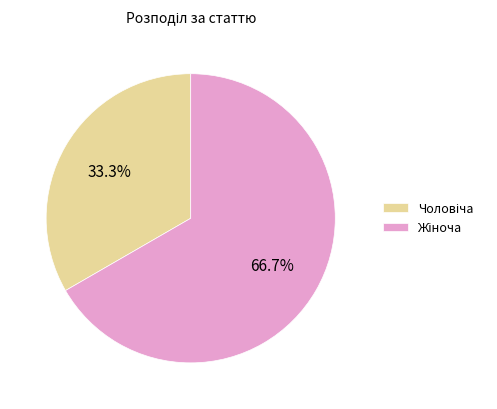

Does any single category account for the majority?

Yes